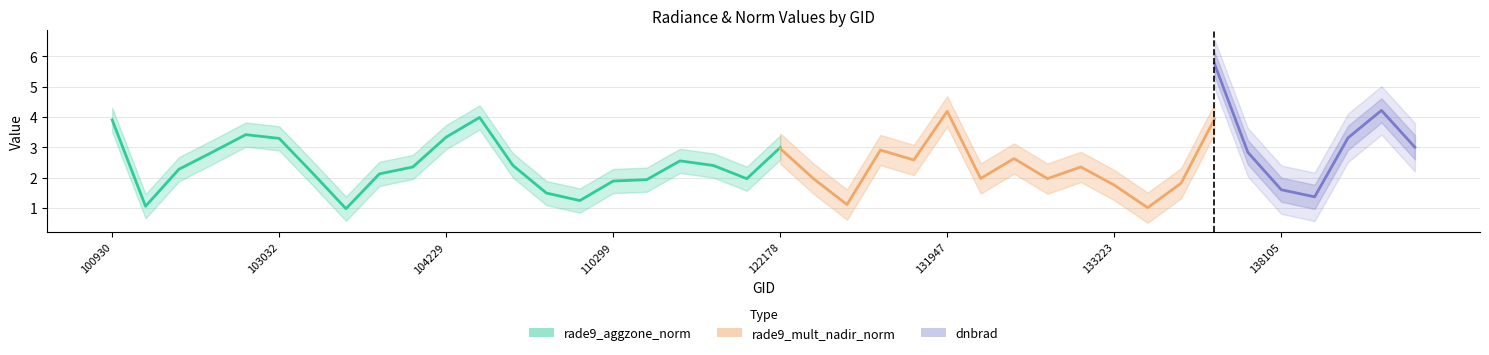

What is the highest value of the dnbrad series?

5.9